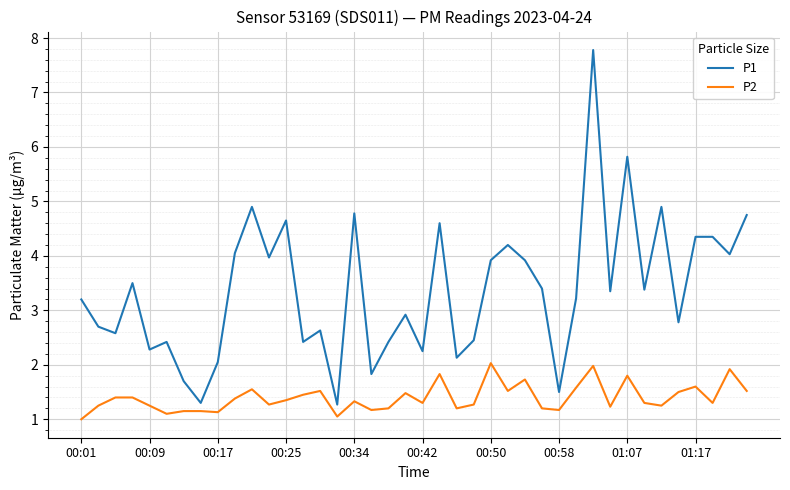

What is the difference between the maximum and minimum values in the P1 series?

6.5